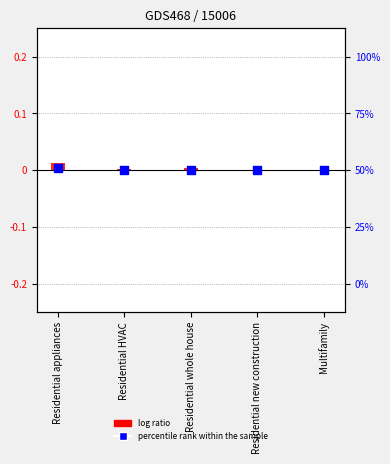

Which series has the largest Y range (max minus min)?

log ratio